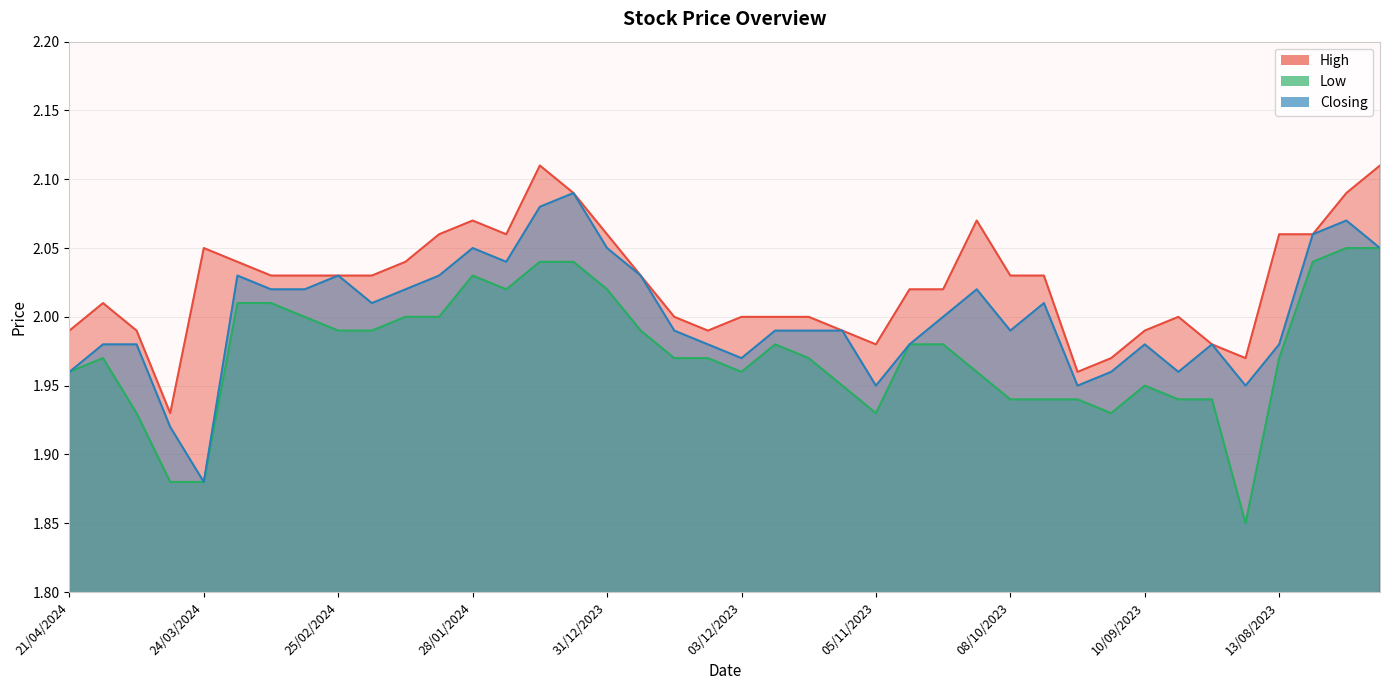

What is the value of the Closing point at the 17th from the left?

2.0